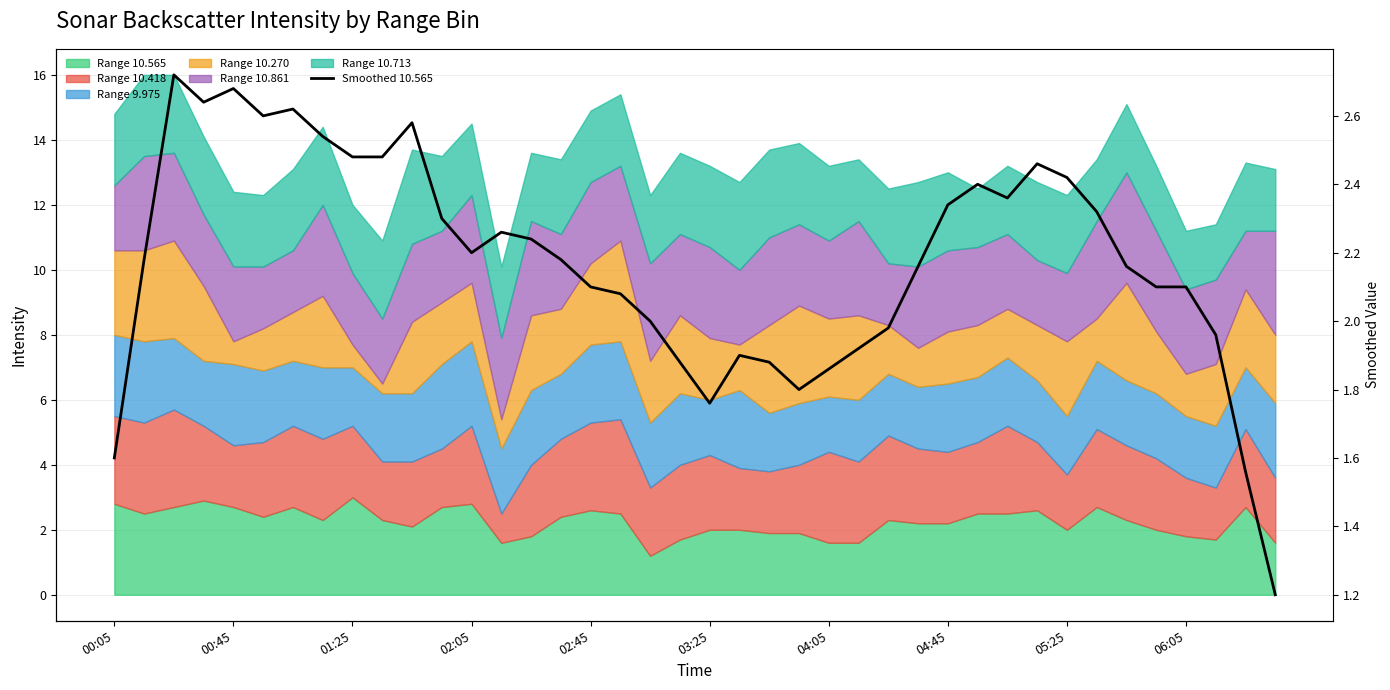

List the labels in order of value, smallest first.

39, 38, 00:05, 20, 23, 24, 19, 22, 21, 25, 37, 26, 18, 17, 16, 35, 36, 34, 27, 00:45, 15, 12, 14, 13, 11, 33, 28, 30, 29, 32, 31, 05:25, 06:05, 04:45, 10, 03:25, 04:05, 02:05, 02:45, 01:25